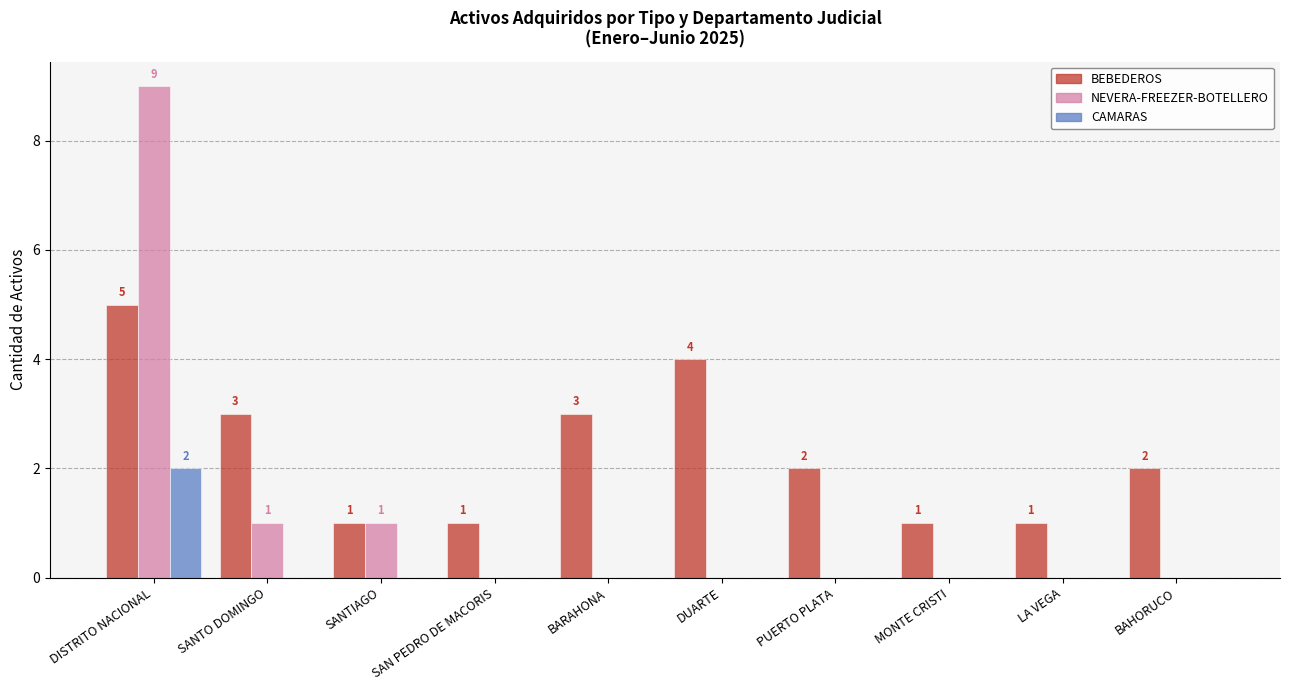

True or false: CAMARAS has a value of -1 at MONTE CRISTI.

False